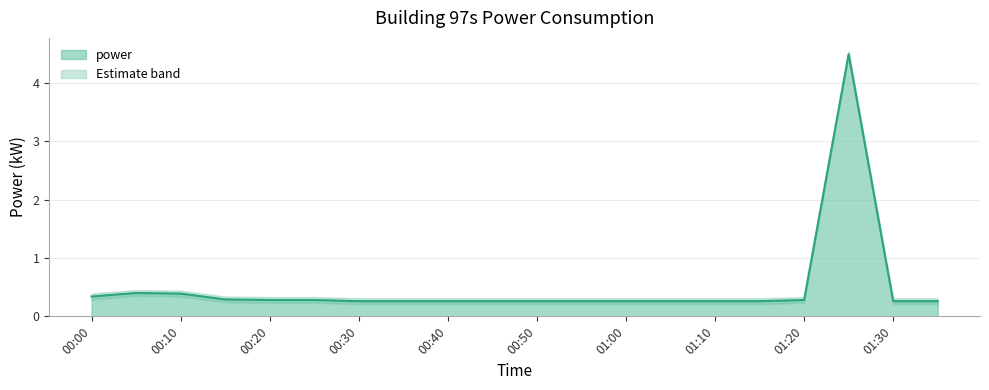

What is the average value of the power_upper series?

0.5